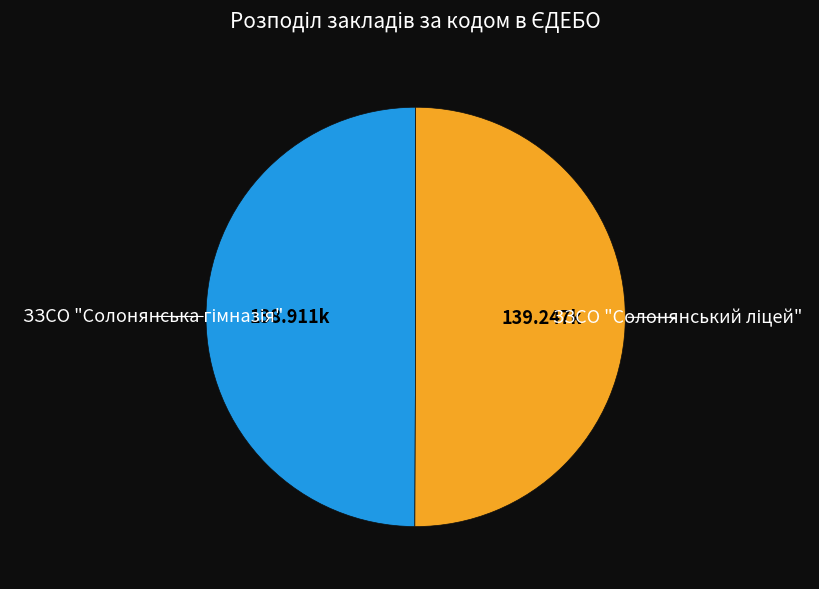

Which slice is the smallest?

ЗЗСО "Солонянська гімназія"